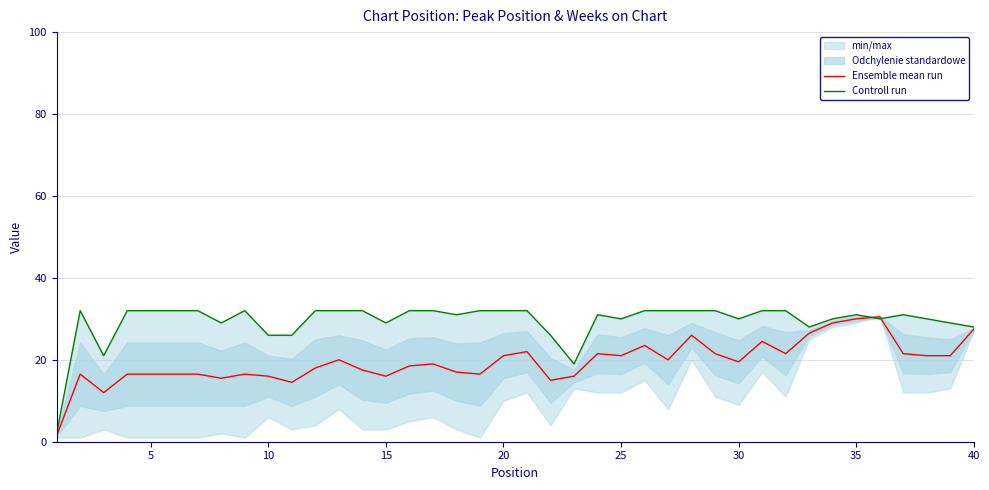

The Ensemble mean run series shows 21.0 at 25. True or false?

True